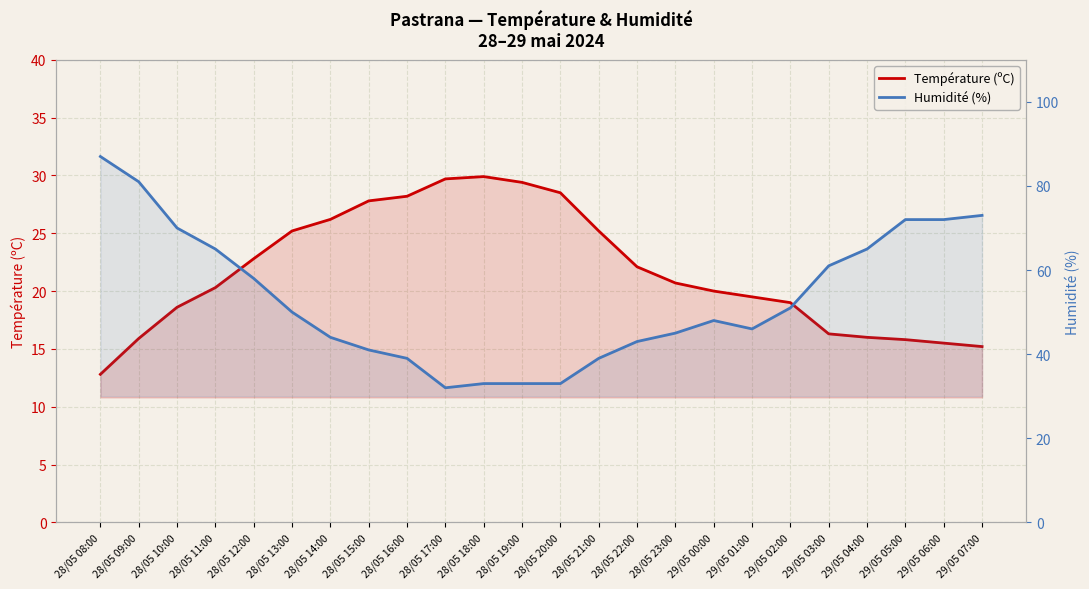

Reading left to right, extract all data points from this chart.

Température (ºC): 28/05 08:00=12.8	28/05 09:00=15.9	28/05 10:00=18.6	28/05 11:00=20.3	28/05 12:00=22.8	28/05 13:00=25.2	28/05 14:00=26.2	28/05 15:00=27.8	28/05 16:00=28.2	28/05 17:00=29.7	28/05 18:00=29.9	28/05 19:00=29.4	28/05 20:00=28.5	28/05 21:00=25.2	28/05 22:00=22.1	28/05 23:00=20.7	29/05 00:00=20.0	29/05 01:00=19.5	29/05 02:00=19.0	29/05 03:00=16.3	29/05 04:00=16.0	29/05 05:00=15.8	29/05 06:00=15.5	29/05 07:00=15.2
Humidité (%): 28/05 08:00=87.0	28/05 09:00=81.0	28/05 10:00=70.0	28/05 11:00=65.0	28/05 12:00=58.0	28/05 13:00=50.0	28/05 14:00=44.0	28/05 15:00=41.0	28/05 16:00=39.0	28/05 17:00=32.0	28/05 18:00=33.0	28/05 19:00=33.0	28/05 20:00=33.0	28/05 21:00=39.0	28/05 22:00=43.0	28/05 23:00=45.0	29/05 00:00=48.0	29/05 01:00=46.0	29/05 02:00=51.0	29/05 03:00=61.0	29/05 04:00=65.0	29/05 05:00=72.0	29/05 06:00=72.0	29/05 07:00=73.0